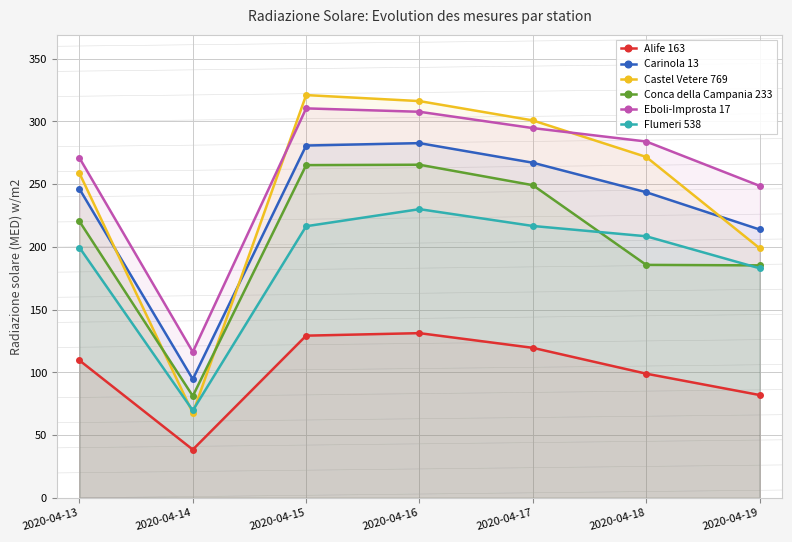

How many data points does each series have?

7